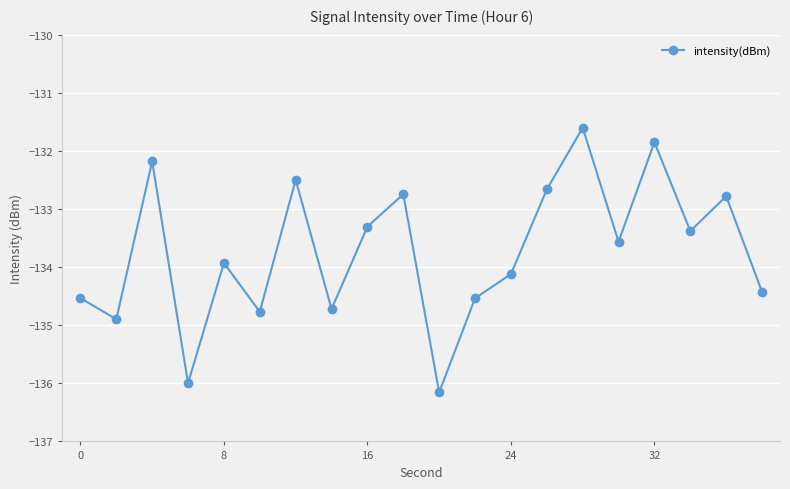

How many values are below -133?

13